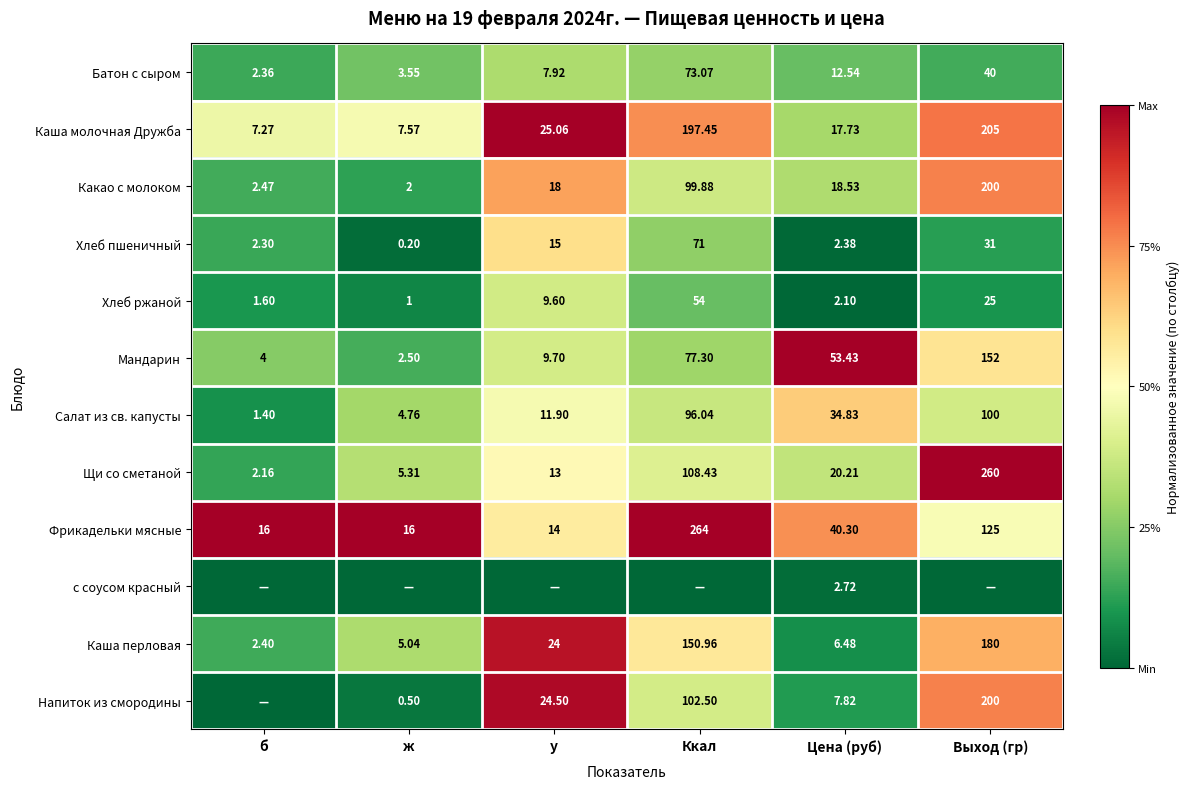

True or false: Хлеб пшеничный has a value of 0.0 at Цена (руб).

False